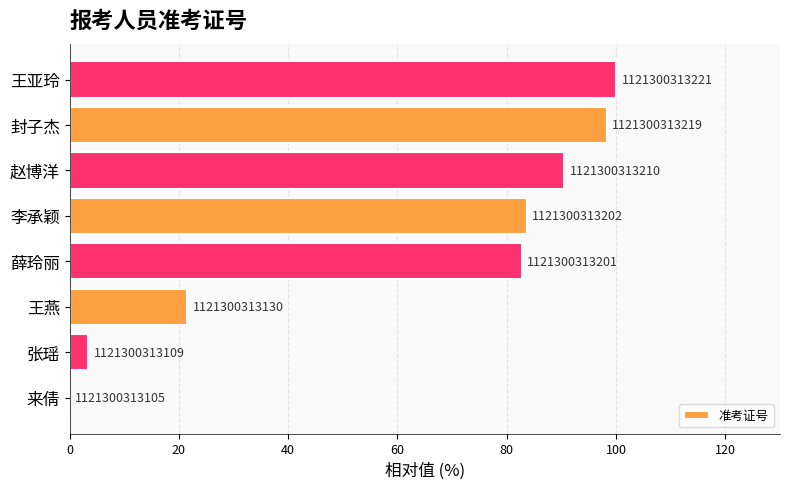

How many values are above zero?

7